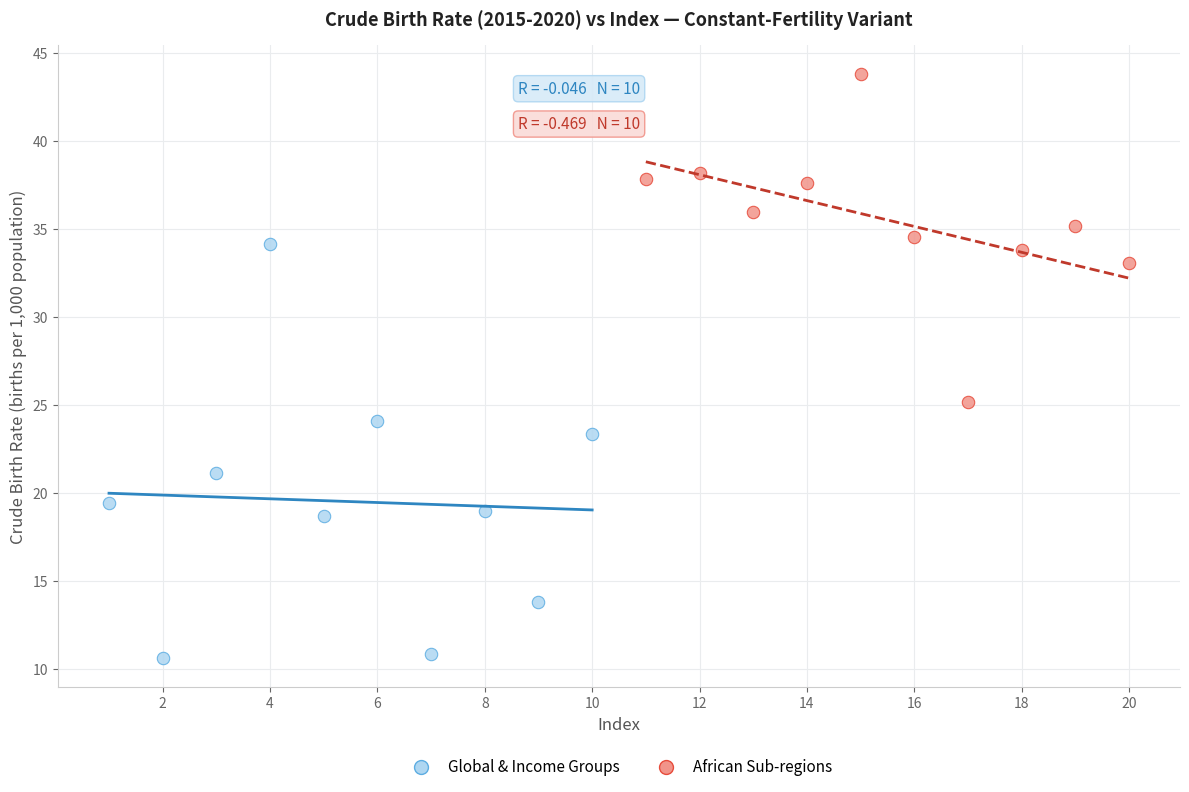

Which series has the widest spread of Y values?

Global & Income Groups